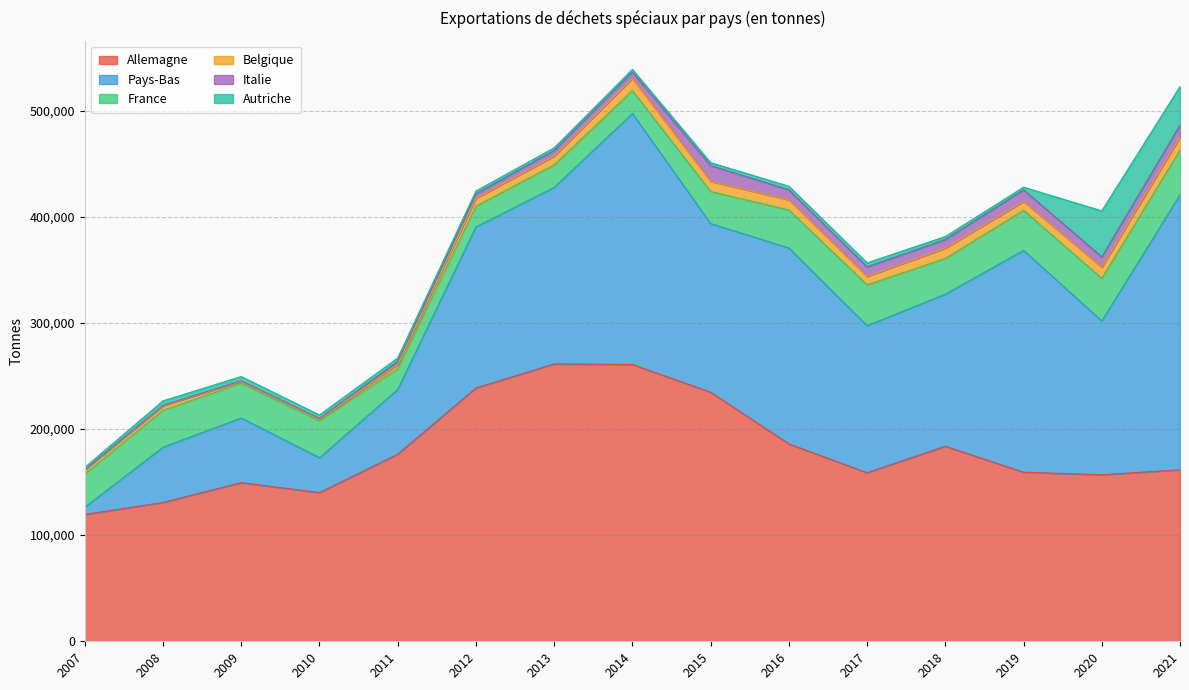

What is the total value across all series at 2012?

424200